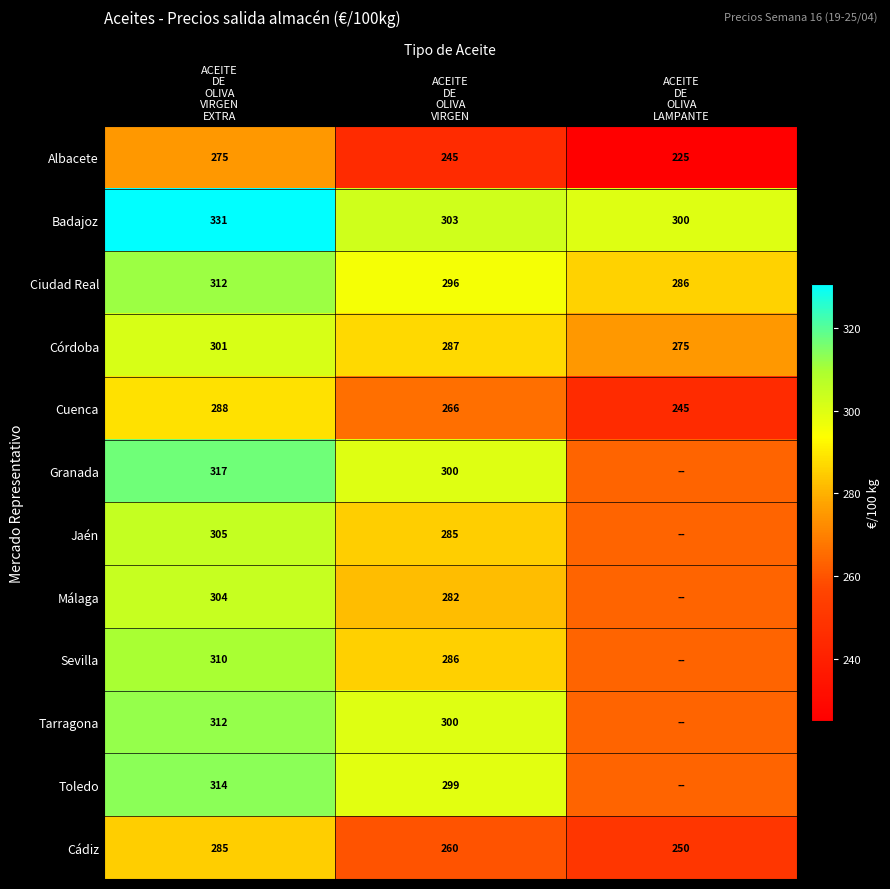

What is the average value of the Córdoba series?

287.7